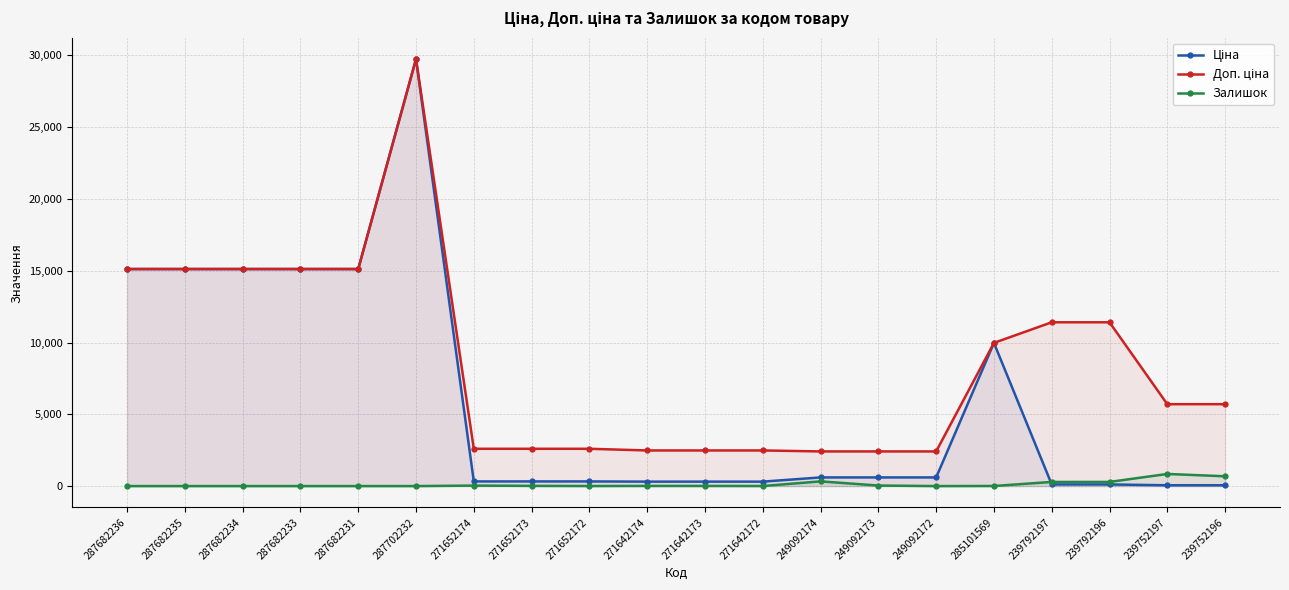

Between 271652174 and 271652172, which series saw the biggest shift?

Залишок